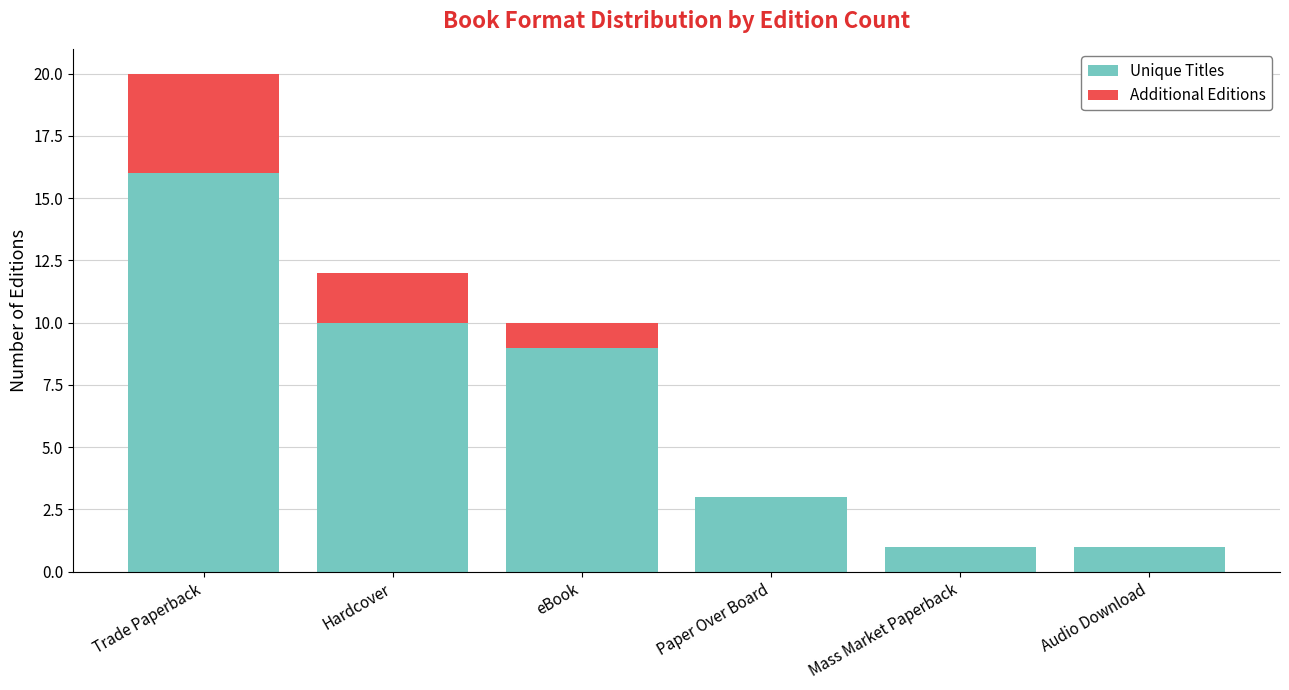

How many series are shown in this chart?

2